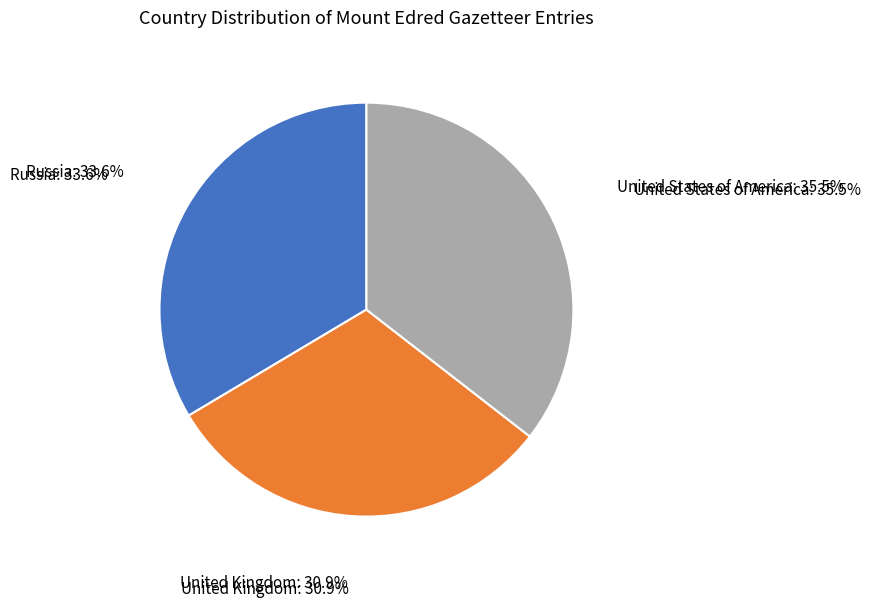

Between Russia and United States of America, which is larger?

United States of America